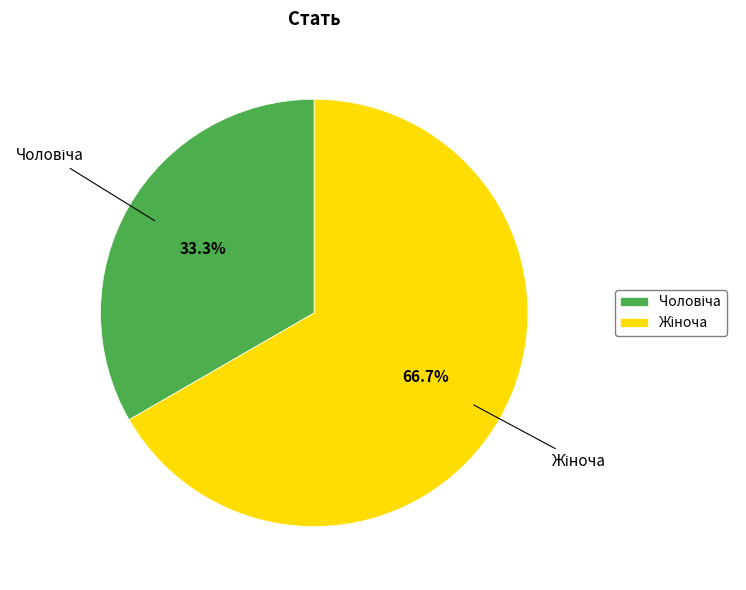

Is there a majority slice in this chart?

Yes